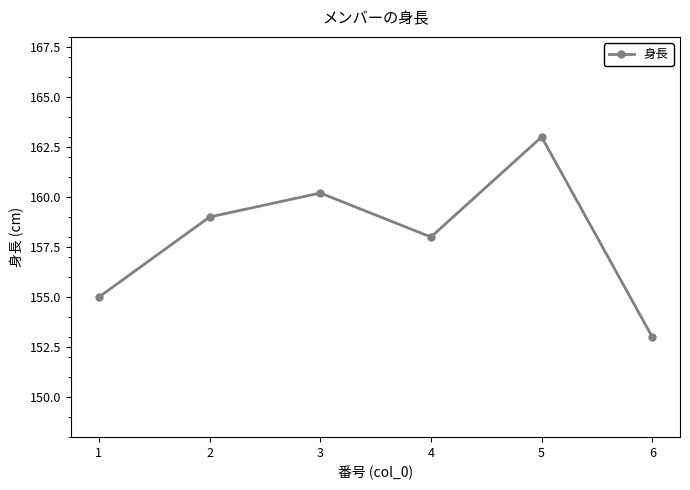

What is the approximate value at 6?

153.0